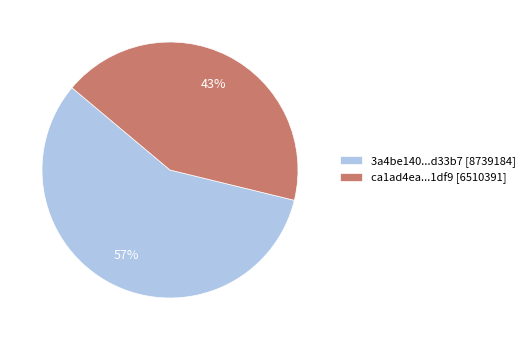

Count the number of slices in the pie.

2